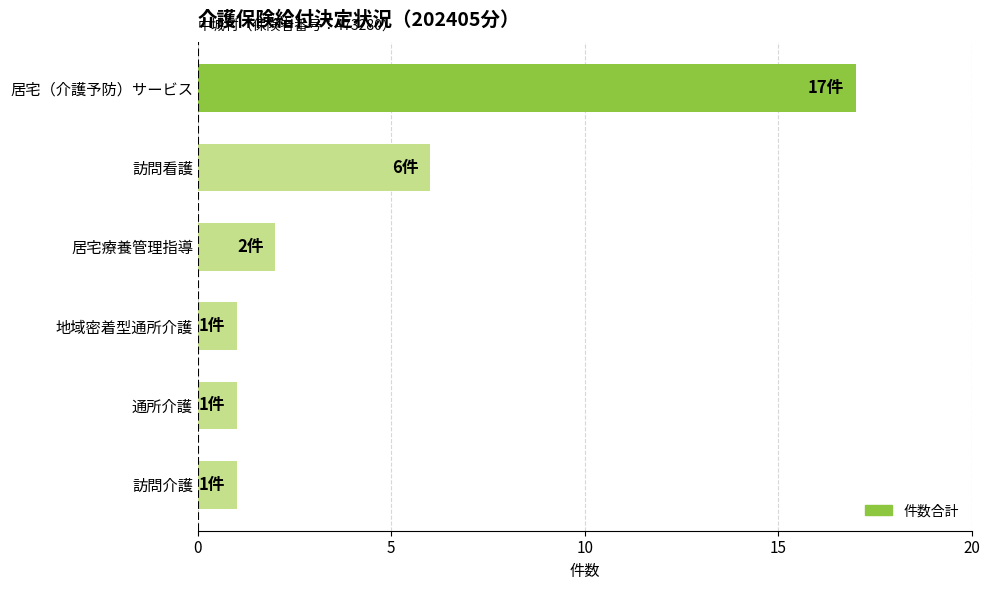

Which has a higher value, 居宅療養管理指導 or 訪問看護?

訪問看護